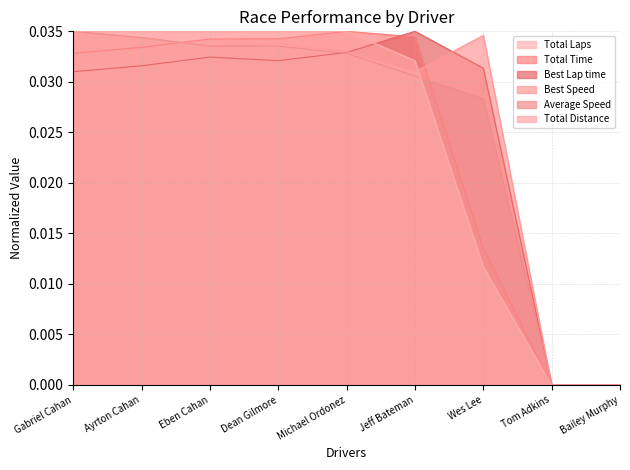

What is the label of the 6th point from the right?

Dean Gilmore